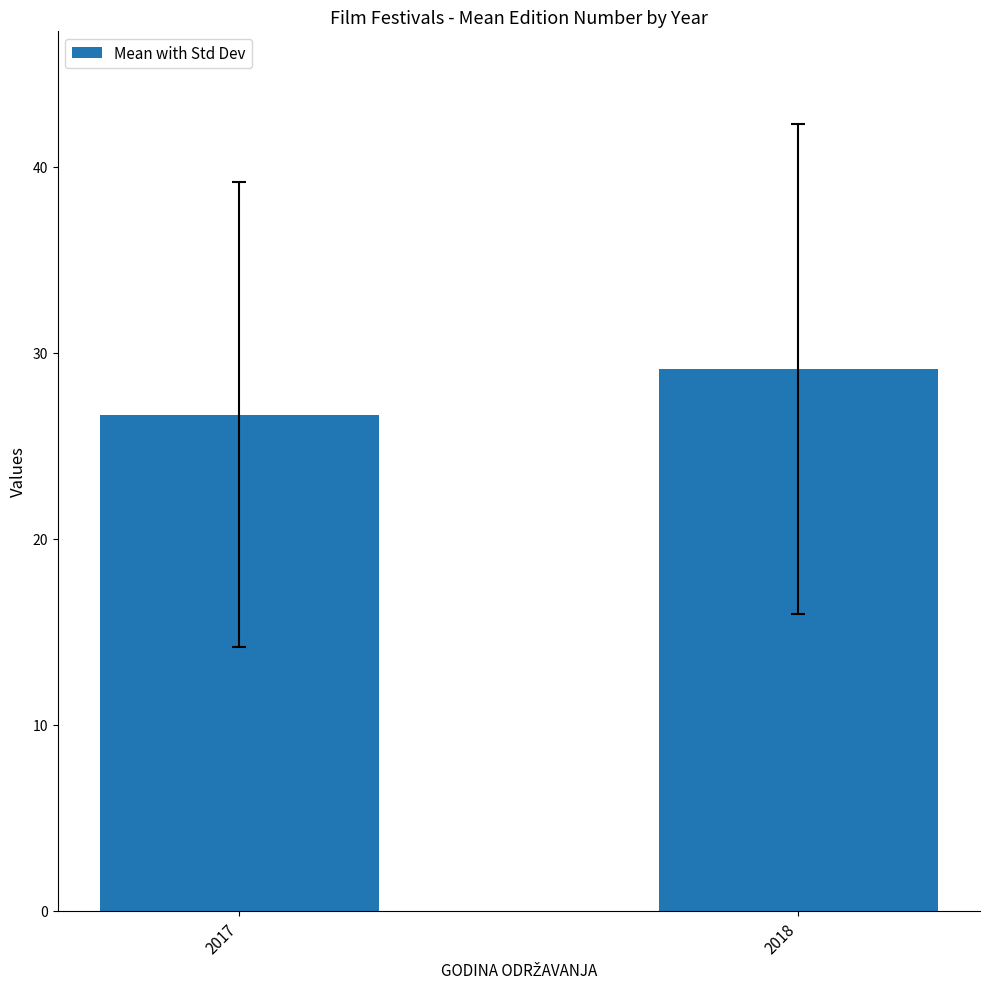

Where does the data first go above 29?

2018